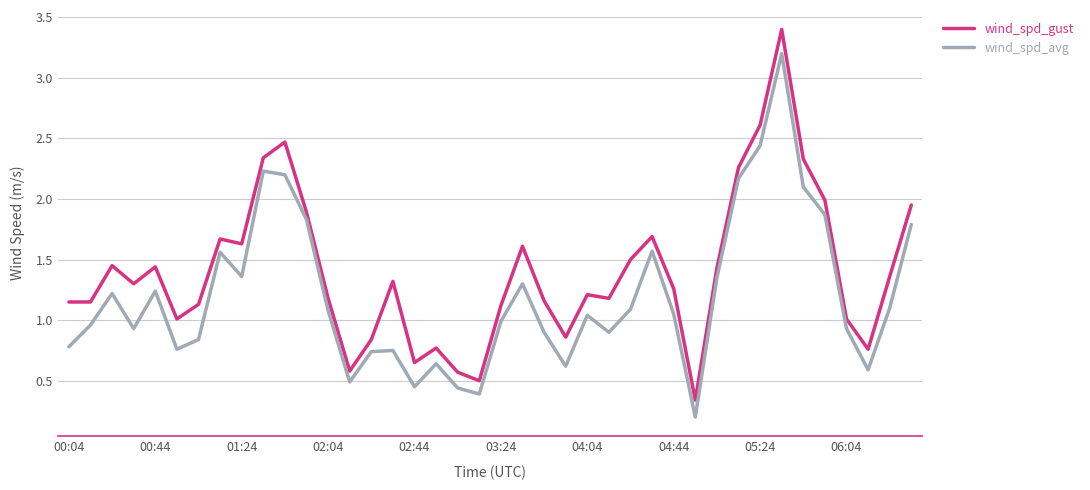

Which series has the largest range (max minus min)?

wind_spd_gust